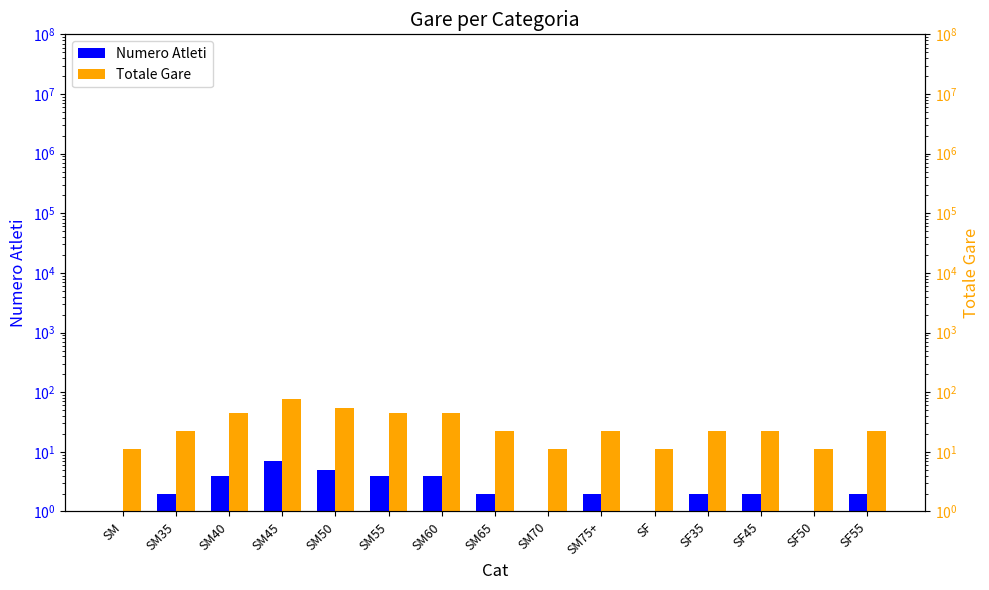

What is the label of the 1st bar from the left?

SM